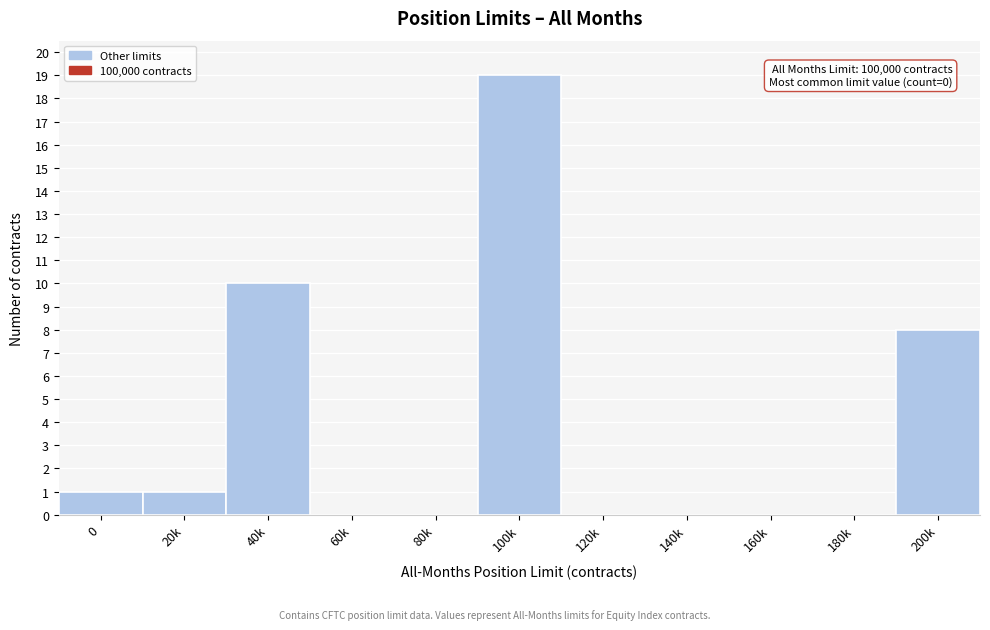

Reading left to right, extract all data points from this chart.

0=1	20k=1	40k=10	60k=0	80k=0	100k=19	120k=0	140k=0	160k=0	180k=0	200k=8